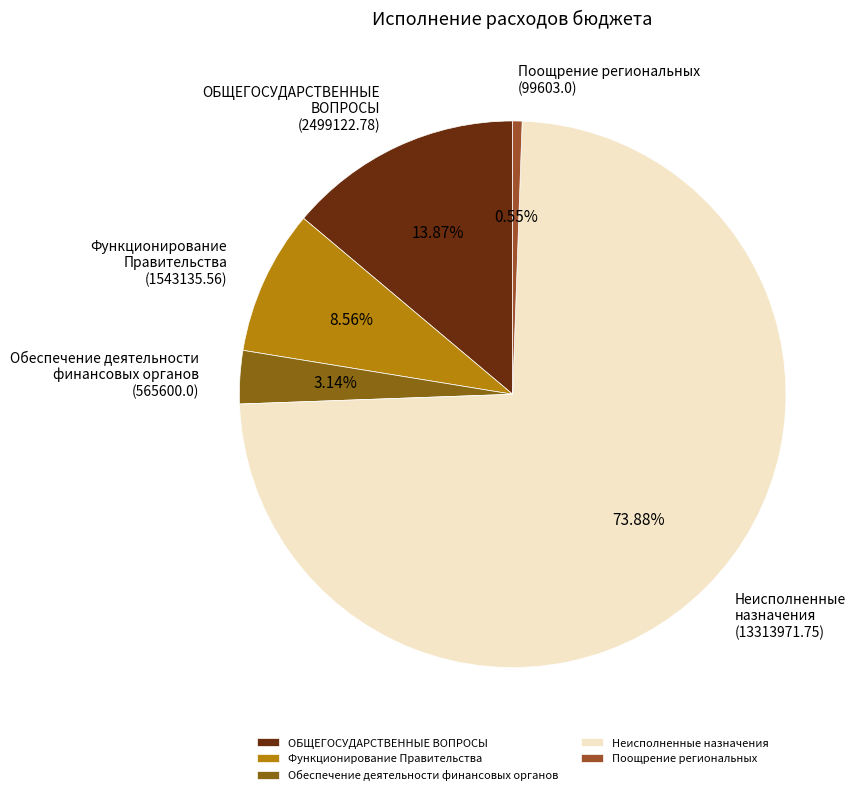

Combined, what portion of the pie is Обеспечение деятельности финансовых органов and Функционирование Правительства?

11.7%